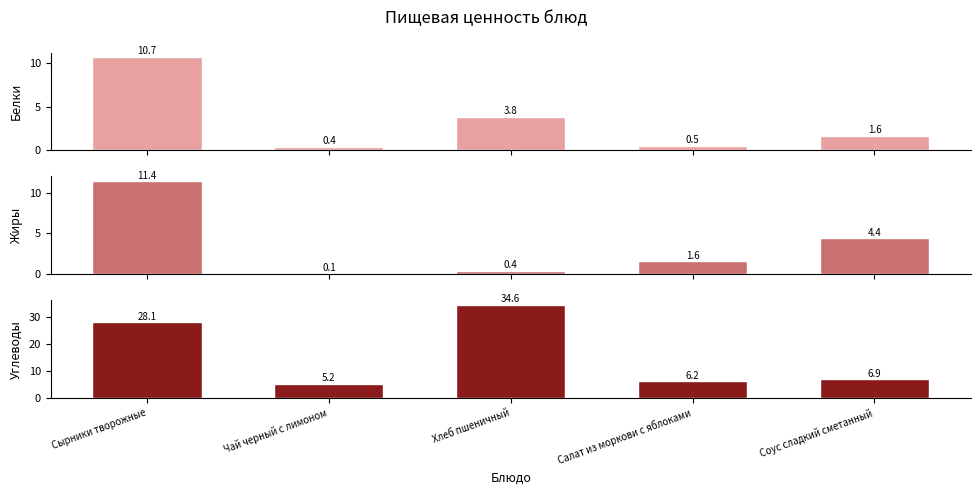

The Углеводы series shows 17.1 at Сырники творожные. True or false?

False